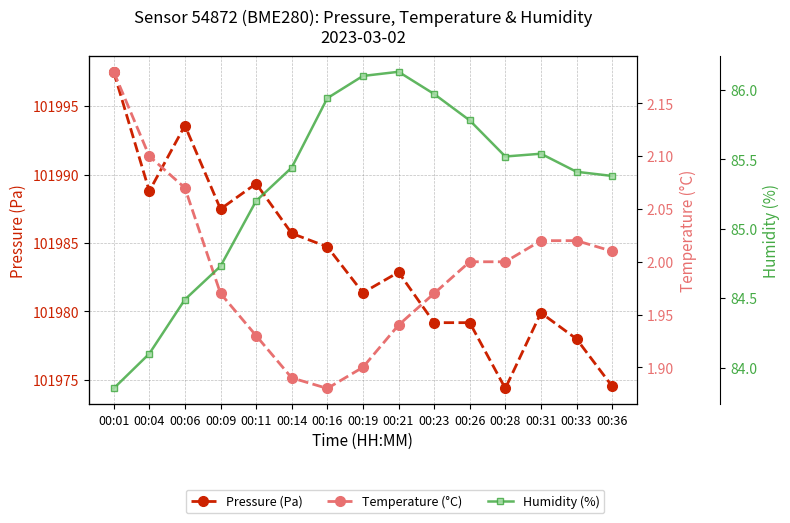

Which series has the largest total across all categories?

Pressure (Pa)